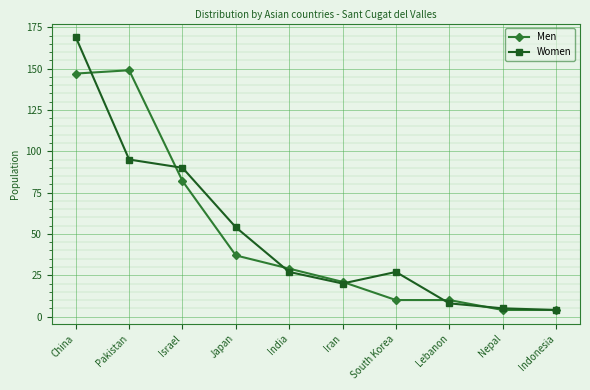

Rank the series by their maximum value, from lowest to highest.

Men, Women